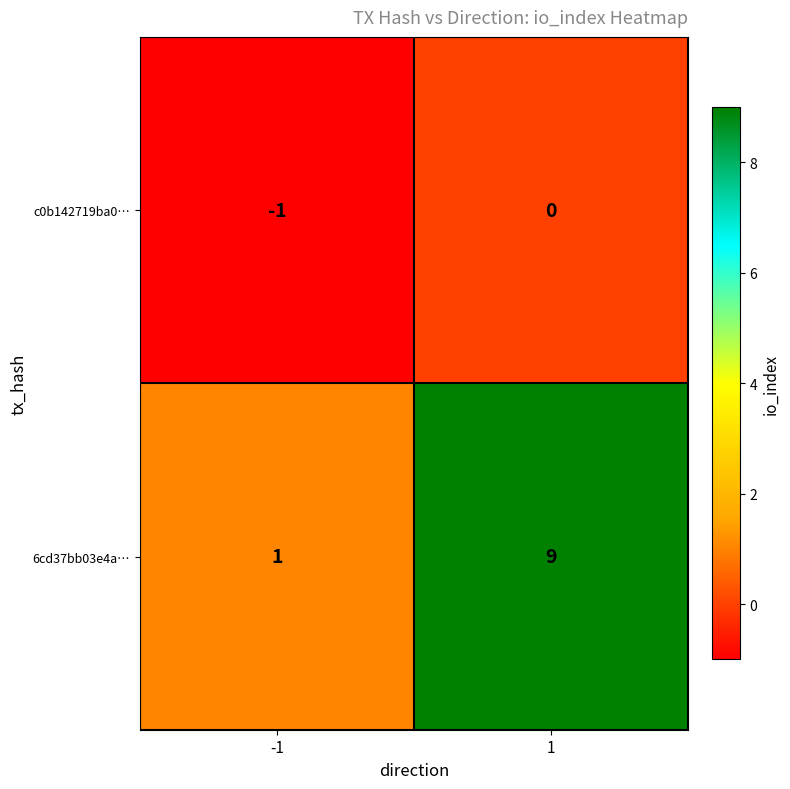

What value does the 6cd37bb03e4a… series have at 1?

9